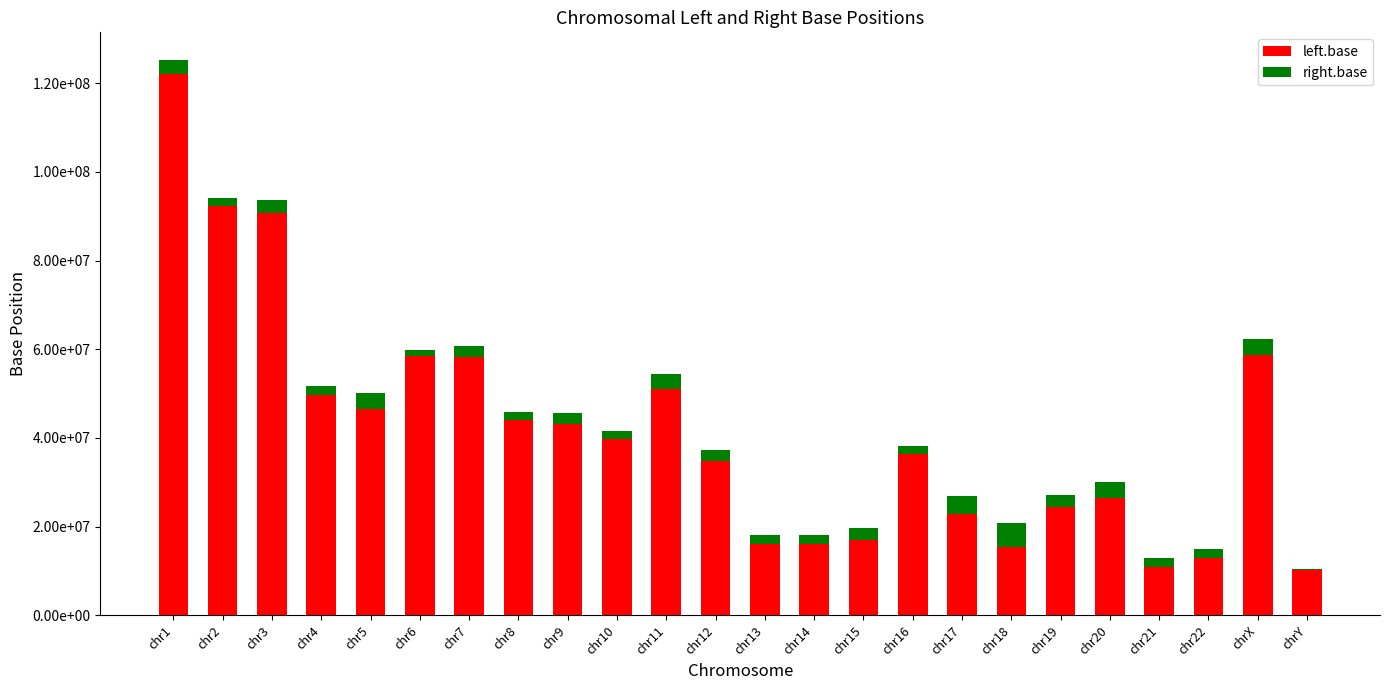

What is the maximum value for left.base?

122026460